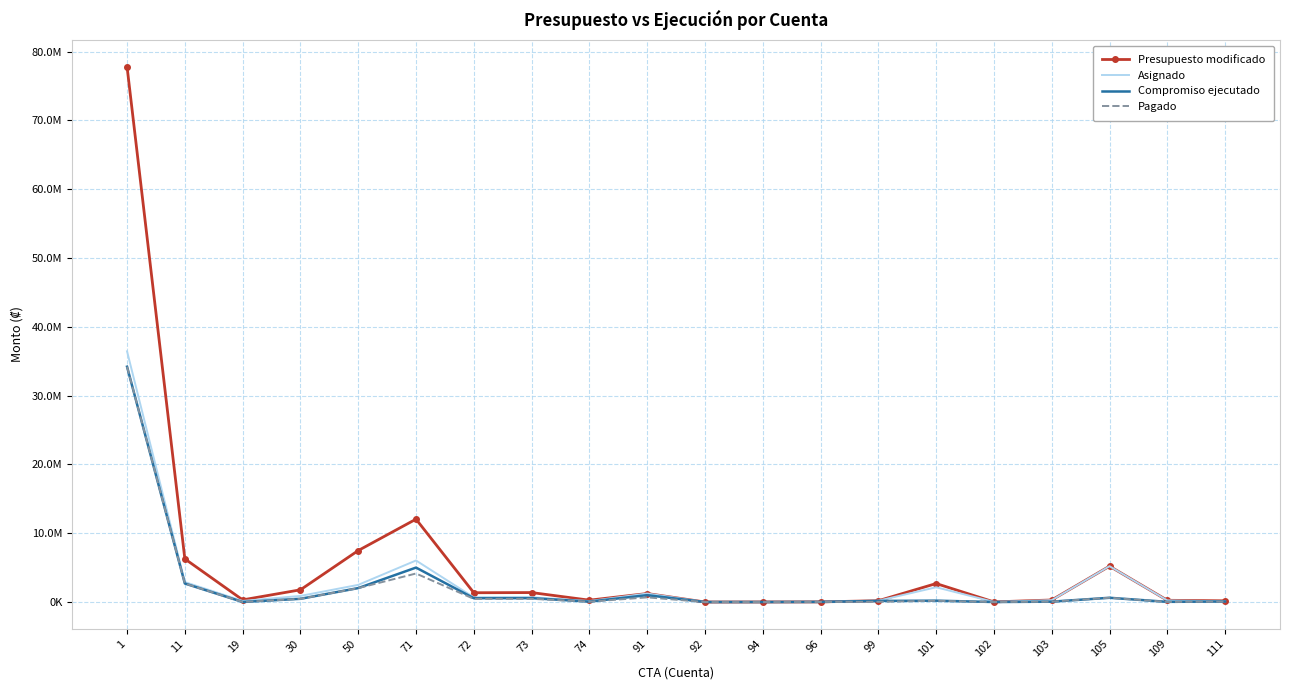

The value of Pagado at 1 is 48001682.5. True or false?

False